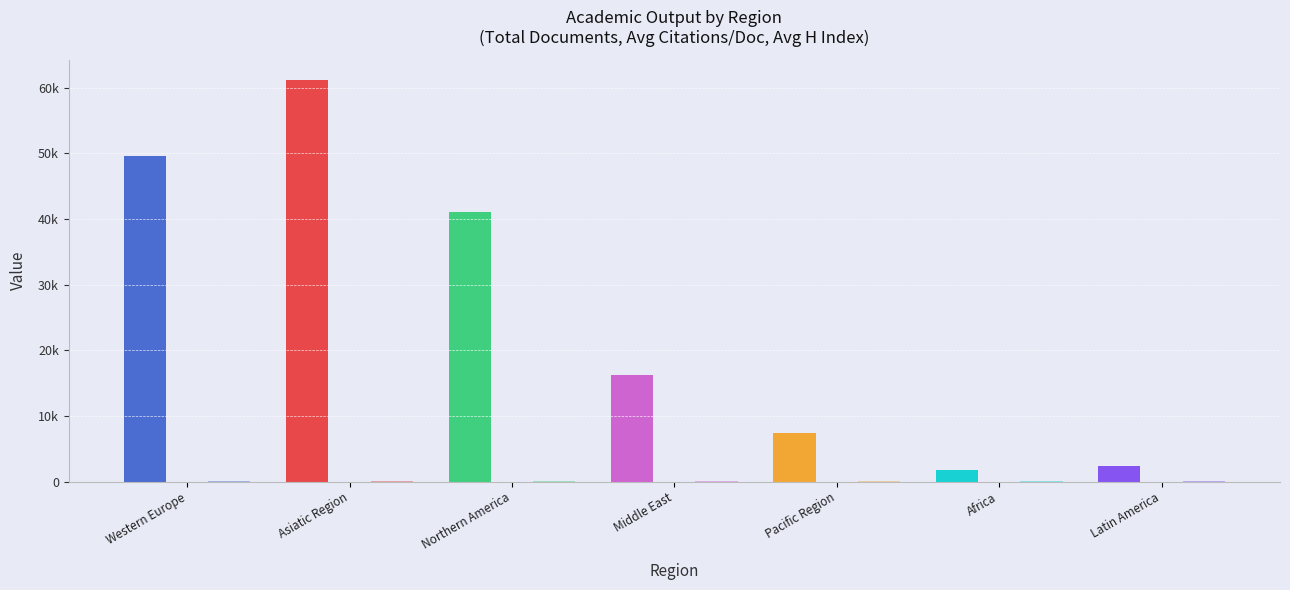

Is it true that Avg H Index equals 100.0 at Northern America?

True